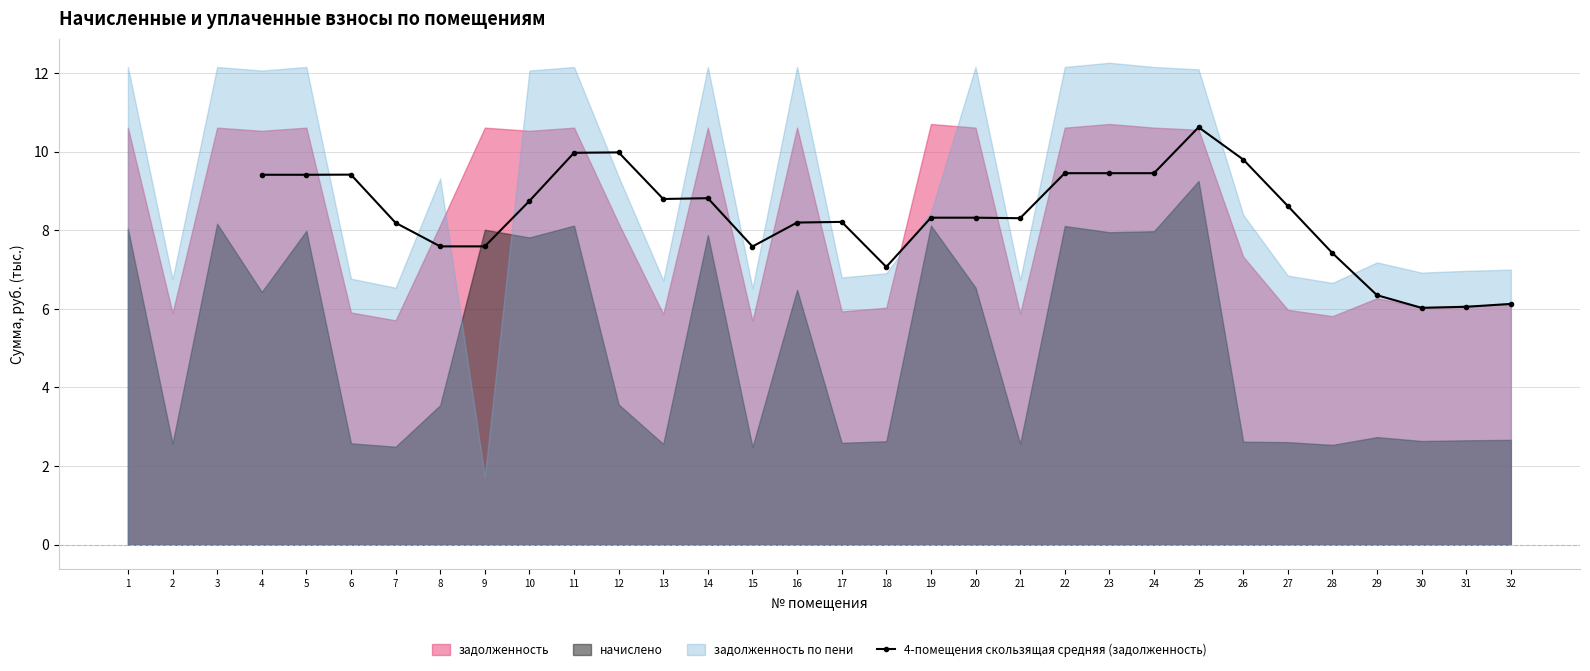

At which label does 4-помещения скользящая средняя (задолженность) first exceed 8?

4